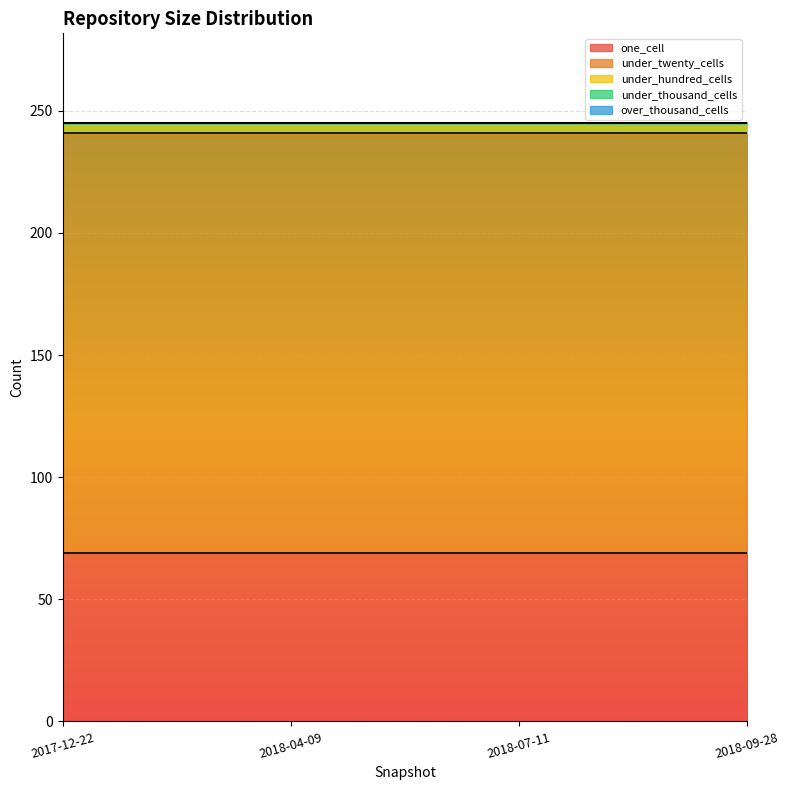

What is the difference between the highest and lowest values at 2018-07-11?

172